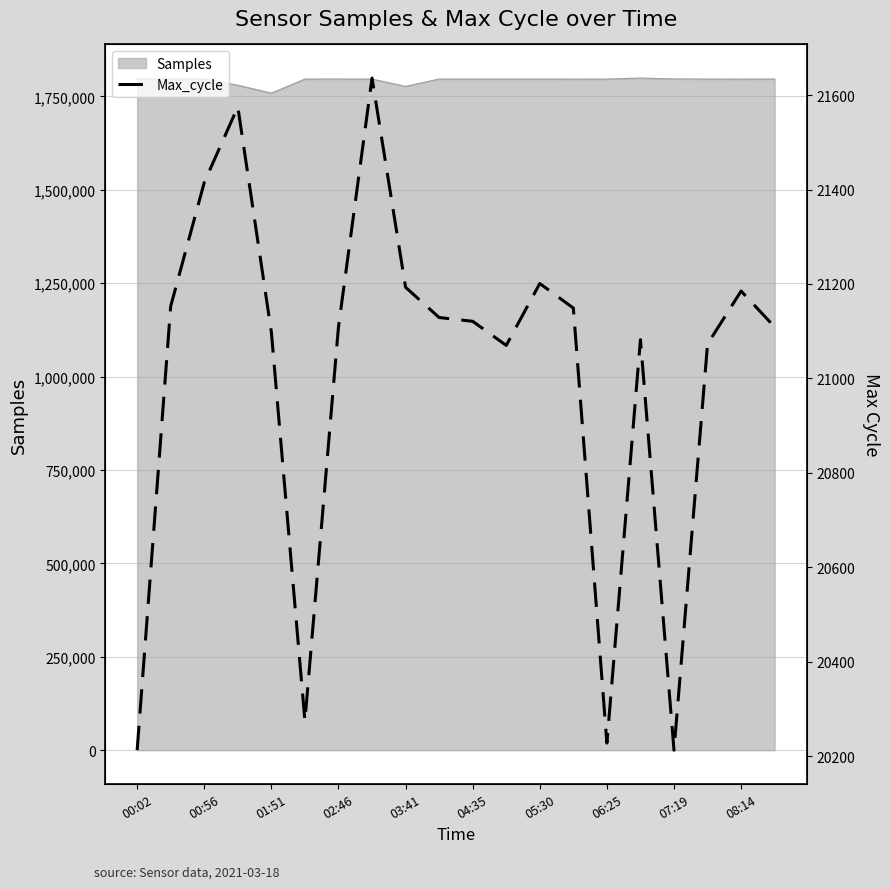

What is the minimum value for Samples?

1758785